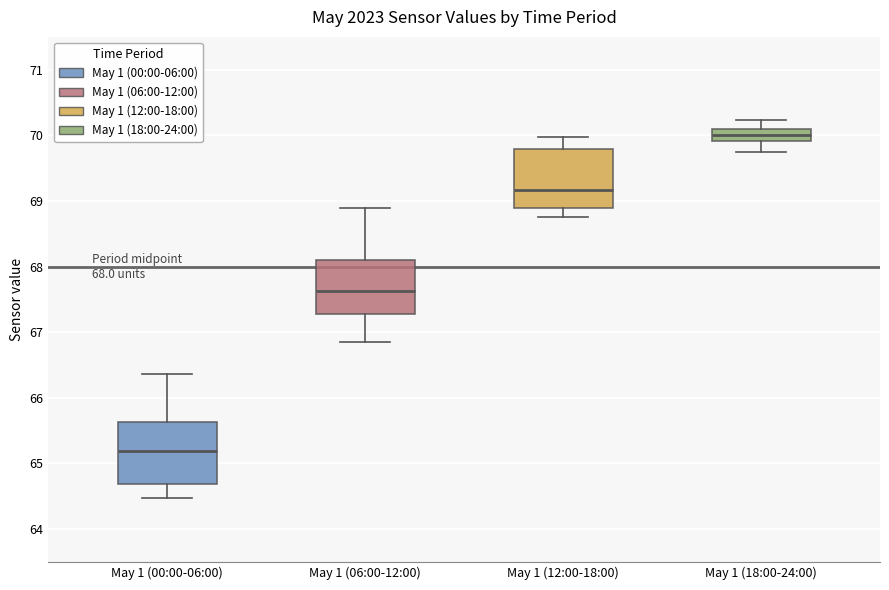

Which box has the highest median line?

May 1 (18:00-24:00)